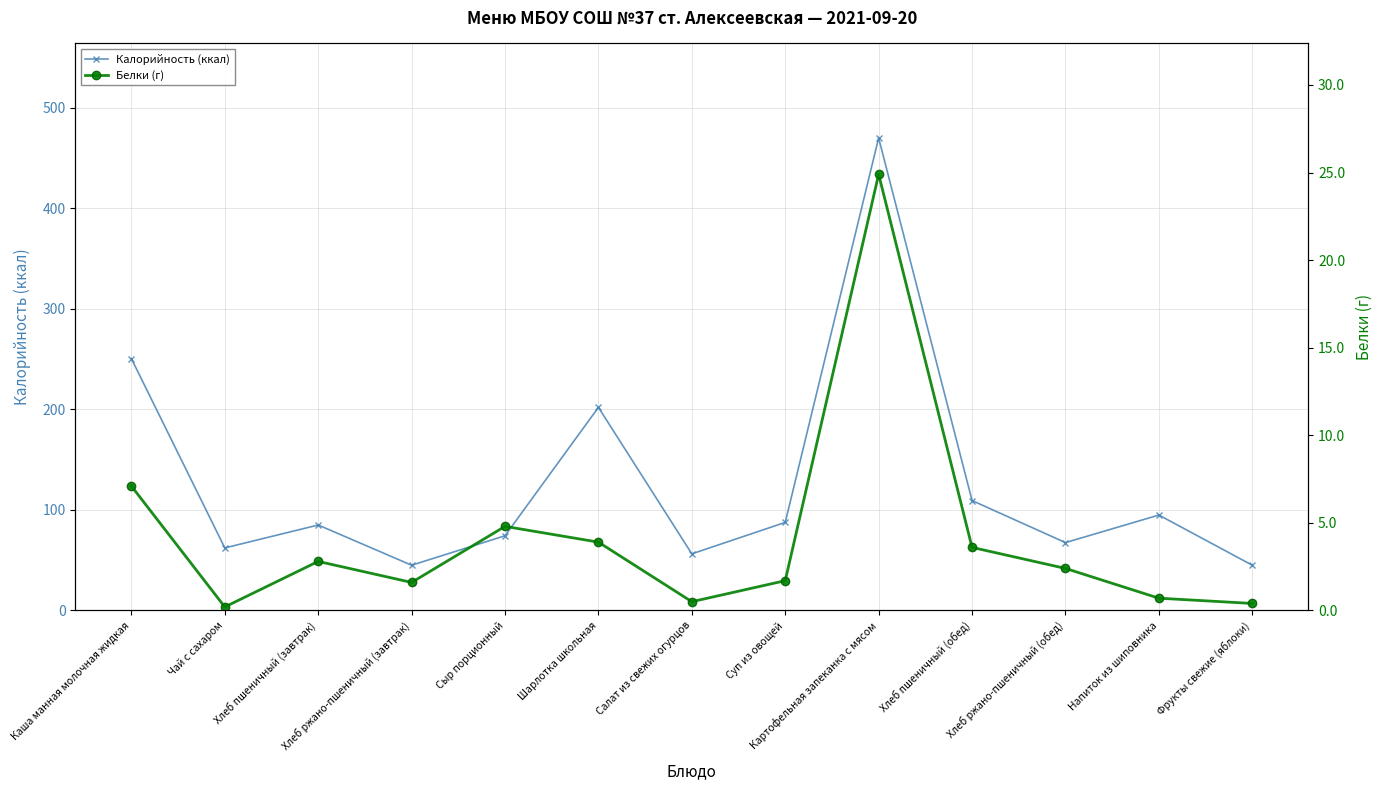

What is the value of the Белки (г) point at the 4th from the left?

1.6